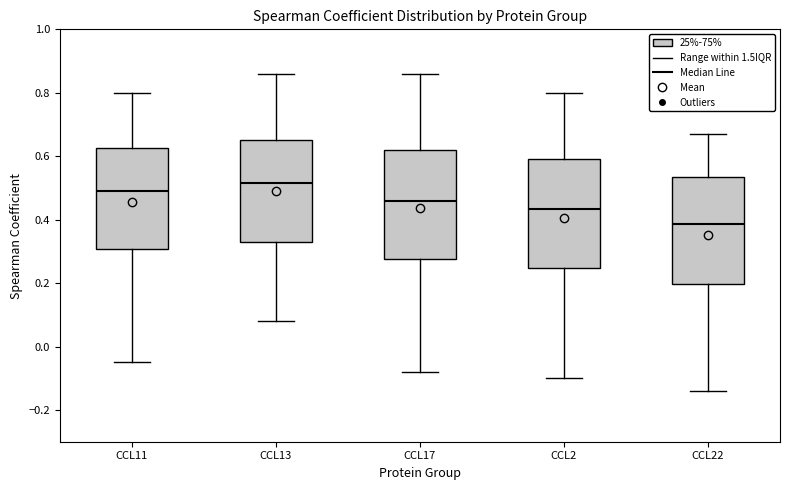

Where does the lower whisker of the box for CCL13 end on the y-axis? The values are not printed on the chart, so give them approximately, as read against the axis.

0.08